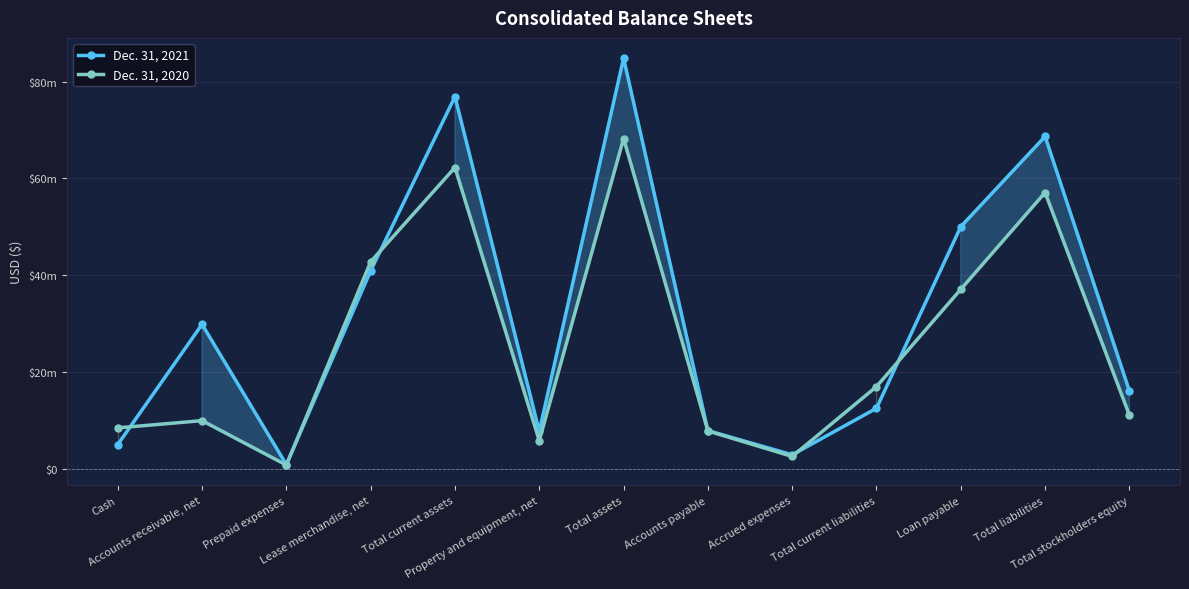

How many interior local valleys does the Dec. 31, 2020 series have?

3